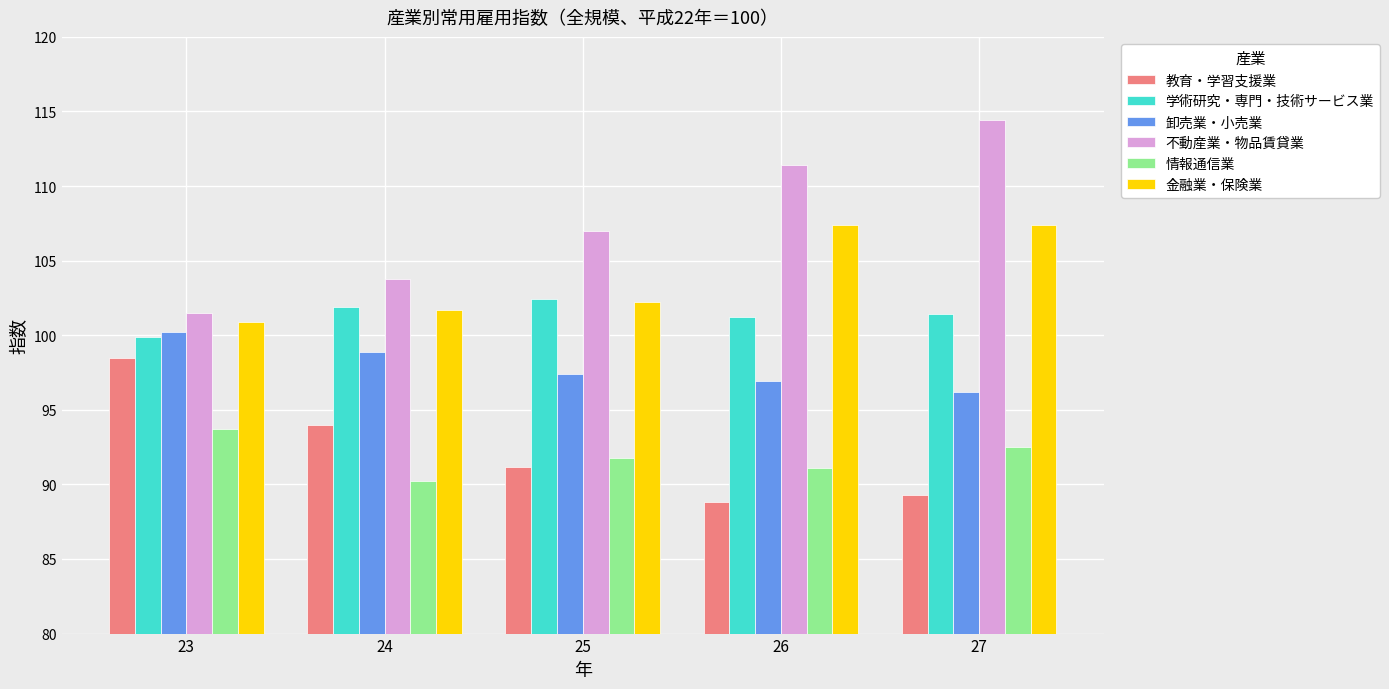

Count the number of data series in this chart.

6